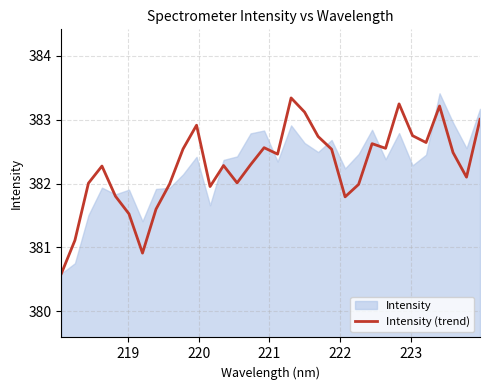

What is the minimum value for Intensity (trend)?

380.6